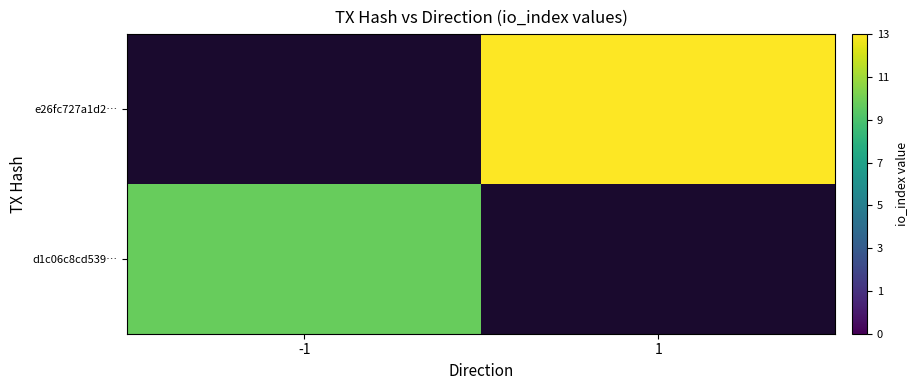

Is it true that d1c06c8cd539… equals 2.3 at -1?

False